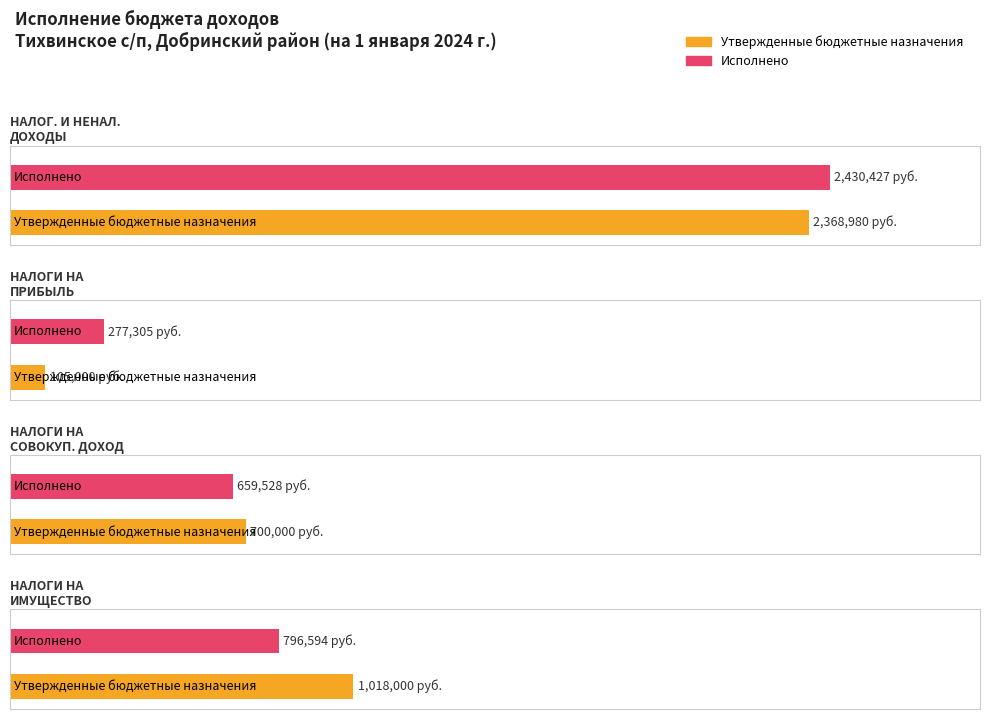

Reading left to right, extract all data points from this chart.

Утвержденные бюджетные назначения: НАЛОГОВЫЕ И НЕНАЛОГОВЫЕ ДОХОДЫ=2368980.0	НАЛОГИ НА ПРИБЫЛЬ, ДОХОДЫ=105000.0	НАЛОГИ НА СОВОКУПНЫЙ ДОХОД=700000.0	НАЛОГИ НА ИМУЩЕСТВО=1018000.0
Исполнено: НАЛОГОВЫЕ И НЕНАЛОГОВЫЕ ДОХОДЫ=2430427.0	НАЛОГИ НА ПРИБЫЛЬ, ДОХОДЫ=277305.1	НАЛОГИ НА СОВОКУПНЫЙ ДОХОД=659528.0	НАЛОГИ НА ИМУЩЕСТВО=796593.7